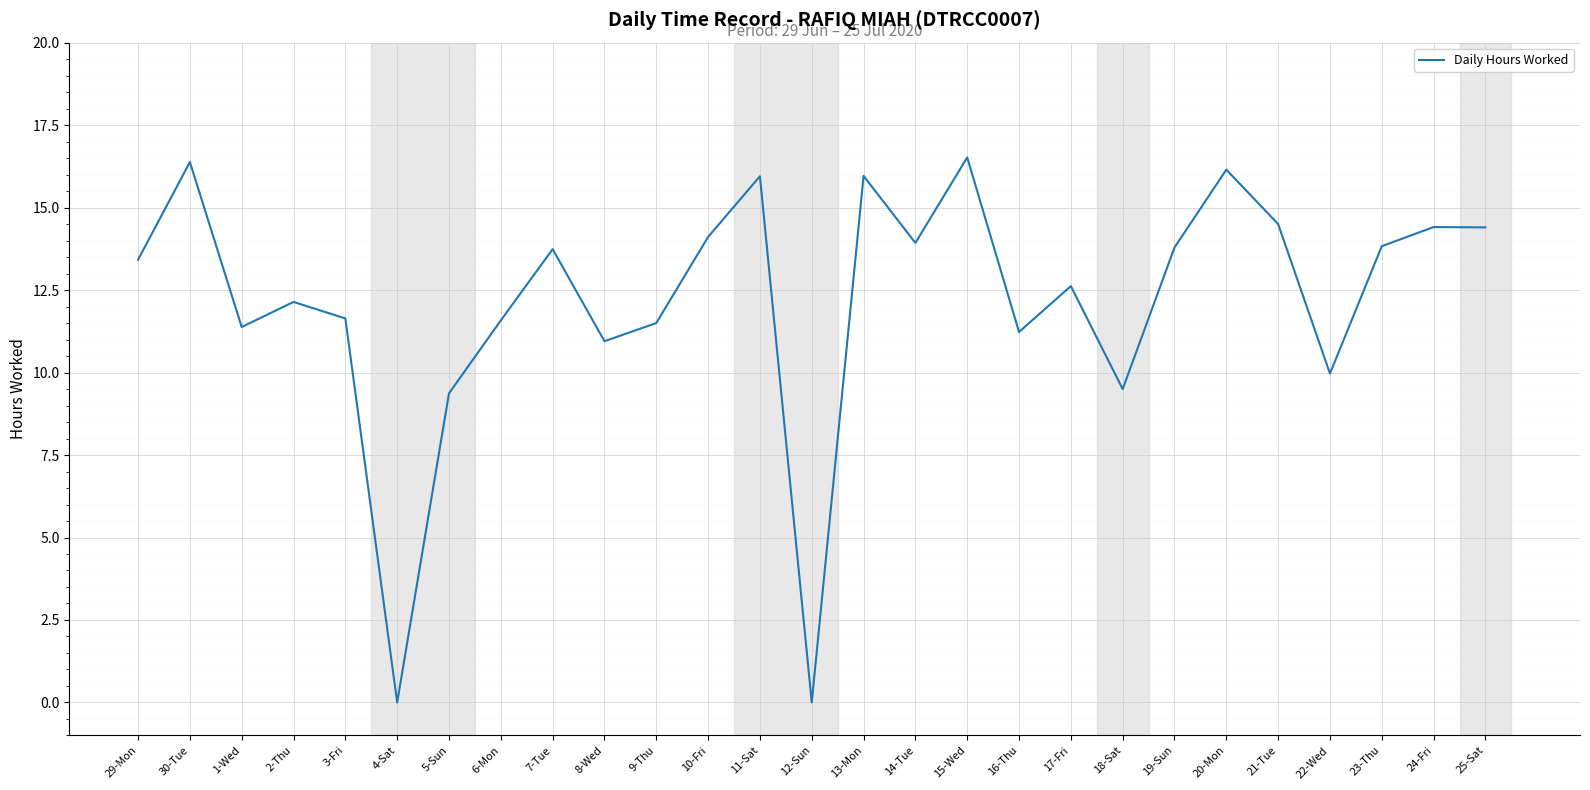

What is the difference between the maximum and minimum values?

16.5